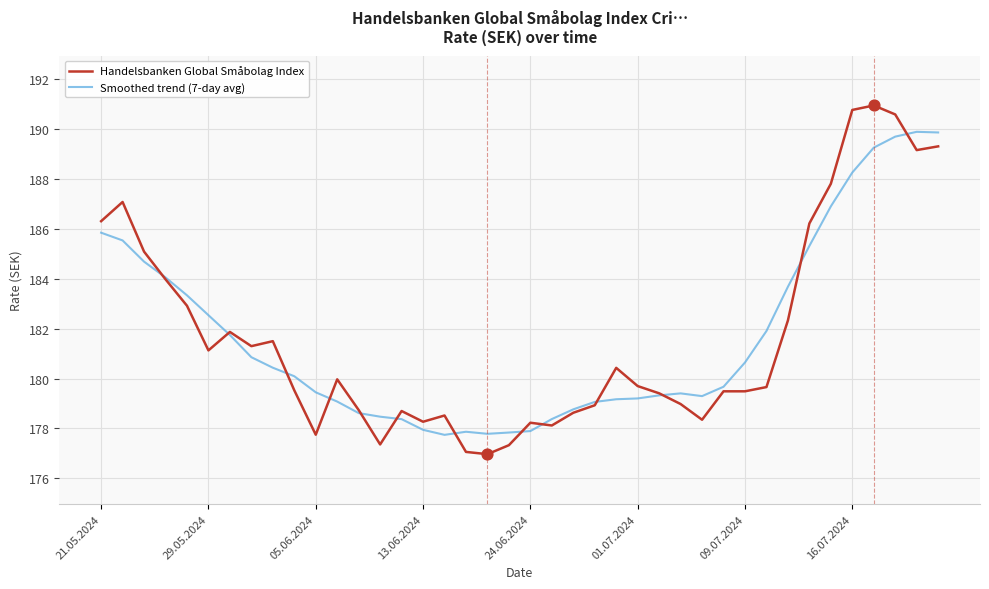

List the series in order of their peak value, lowest first.

Smoothed trend (7-day avg), Handelsbanken Global Småbolag Index